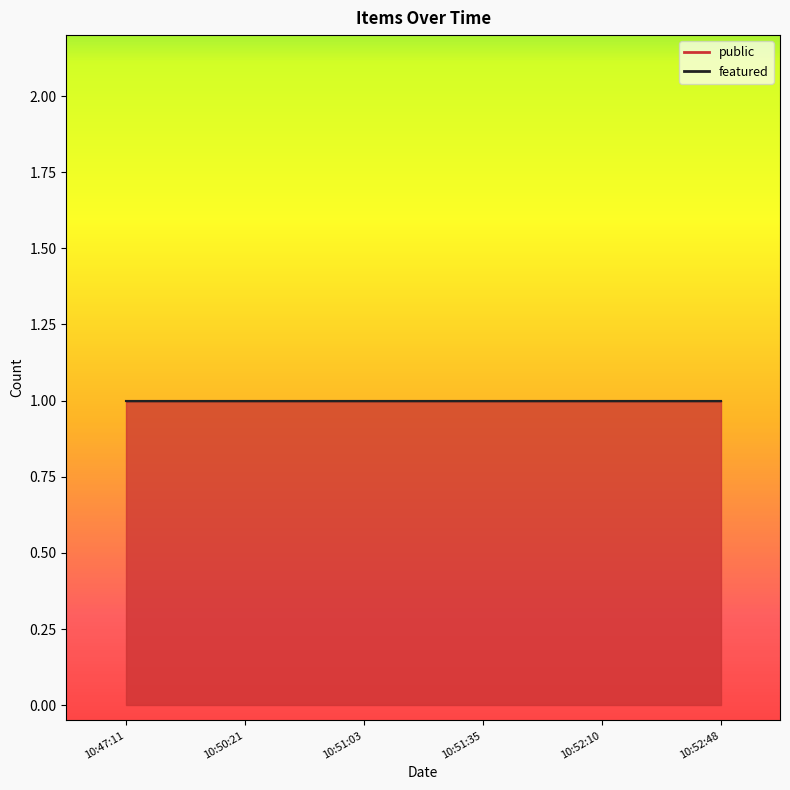

Is it true that public equals 1 at 2013-08-30T10:51:35?

True